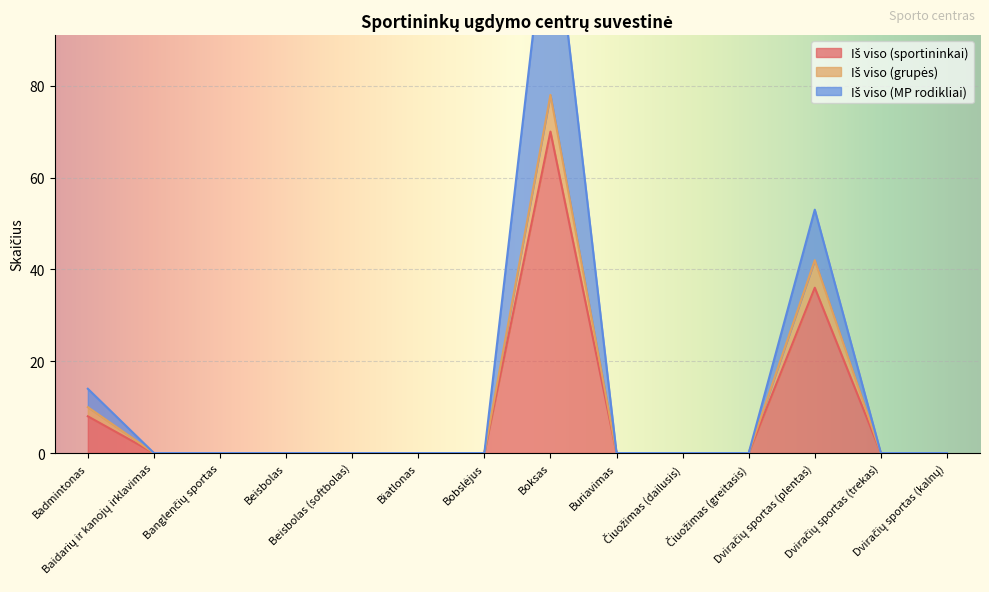

List the series in order of their peak value, highest first.

Iš viso (MP rodikliai), Iš viso (grupės), Iš viso (sportininkai)